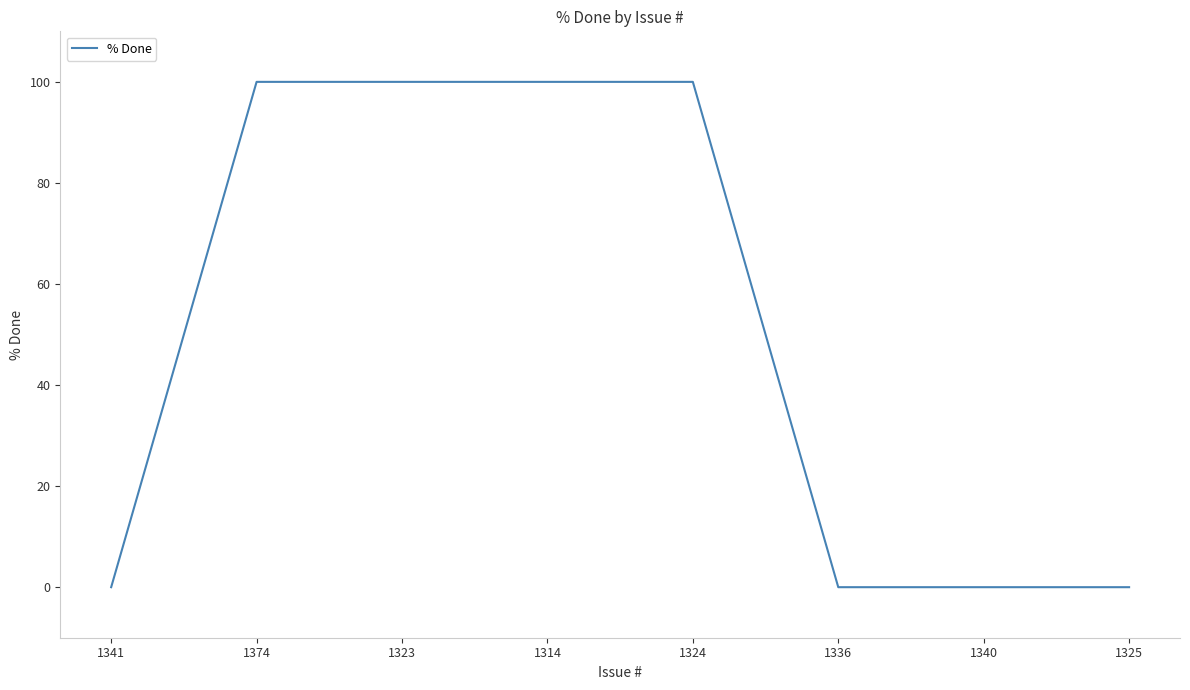

What is the maximum value shown in the chart?

100